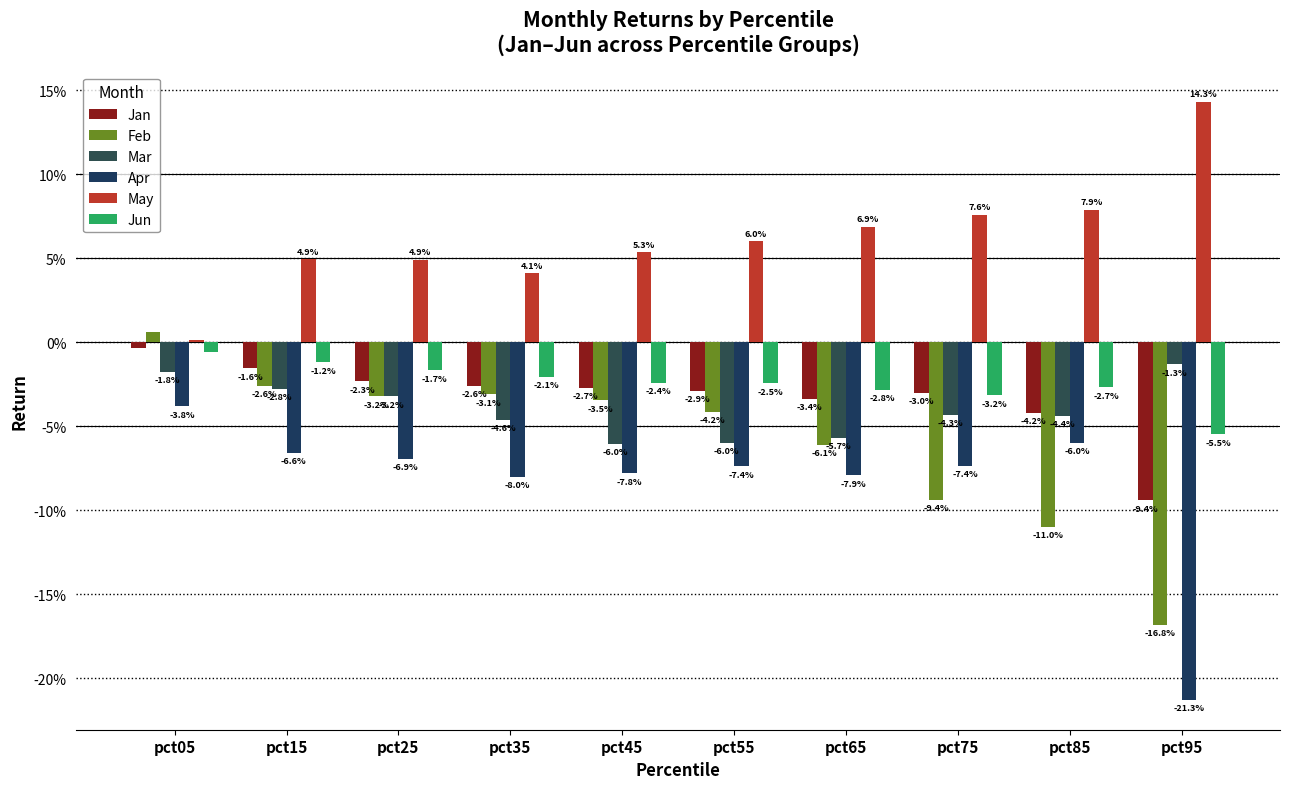

Does the chart contain any negative values?

Yes